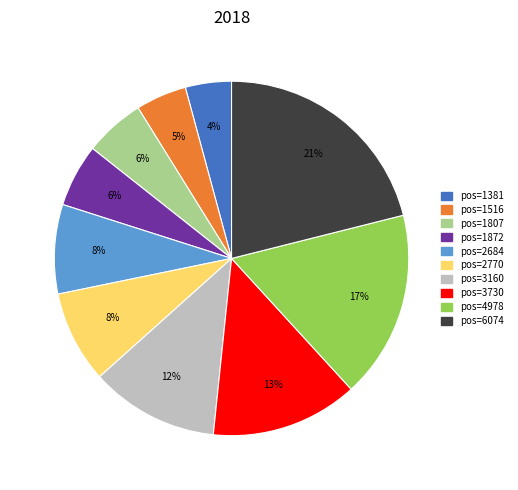

To the nearest percent, what is the average slice percentage?

10%